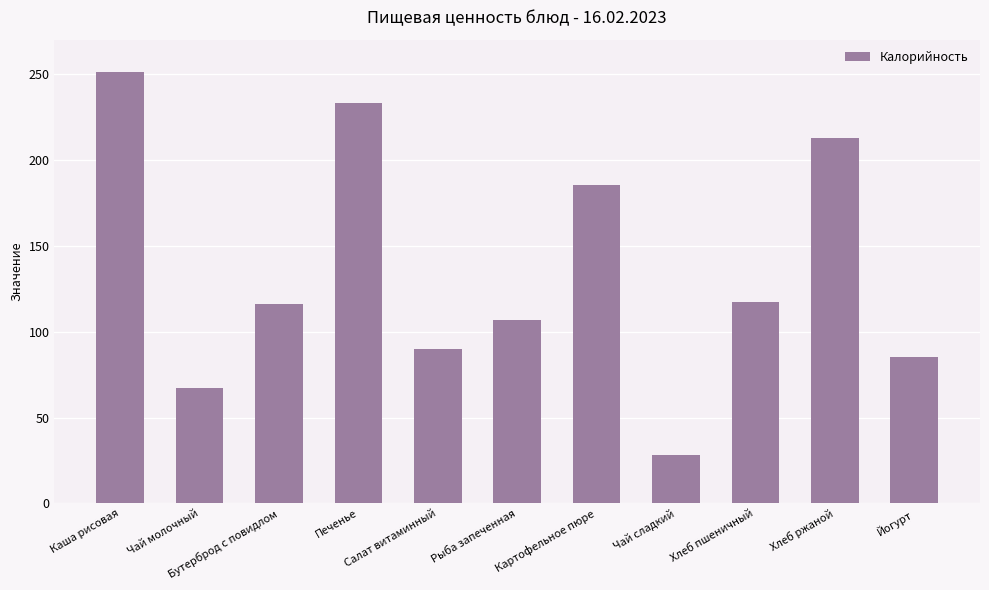

What is the label of the 10th bar from the right?

Чай молочный